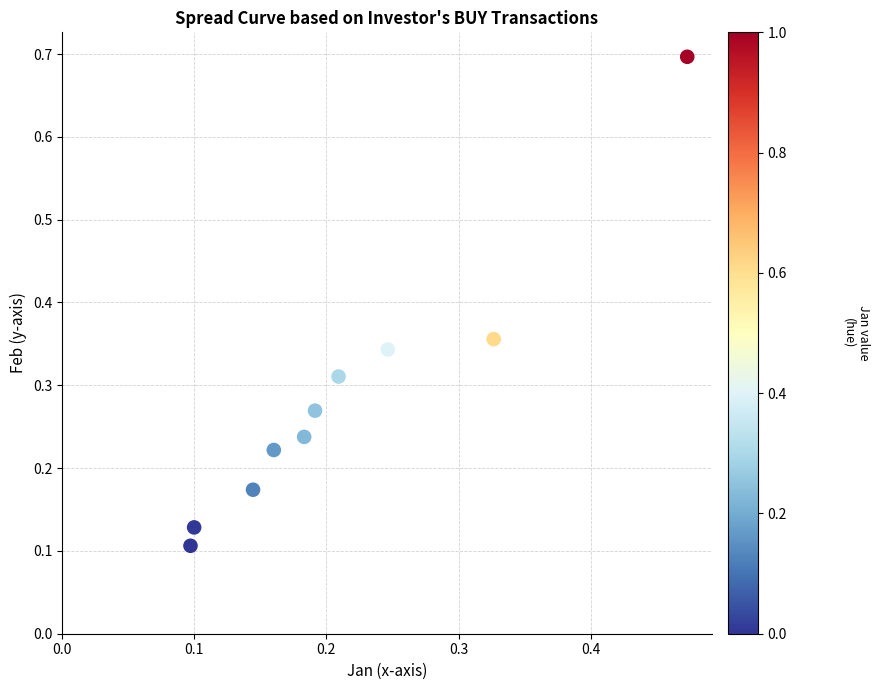

What is the range of Y values (max minus min)?

0.6